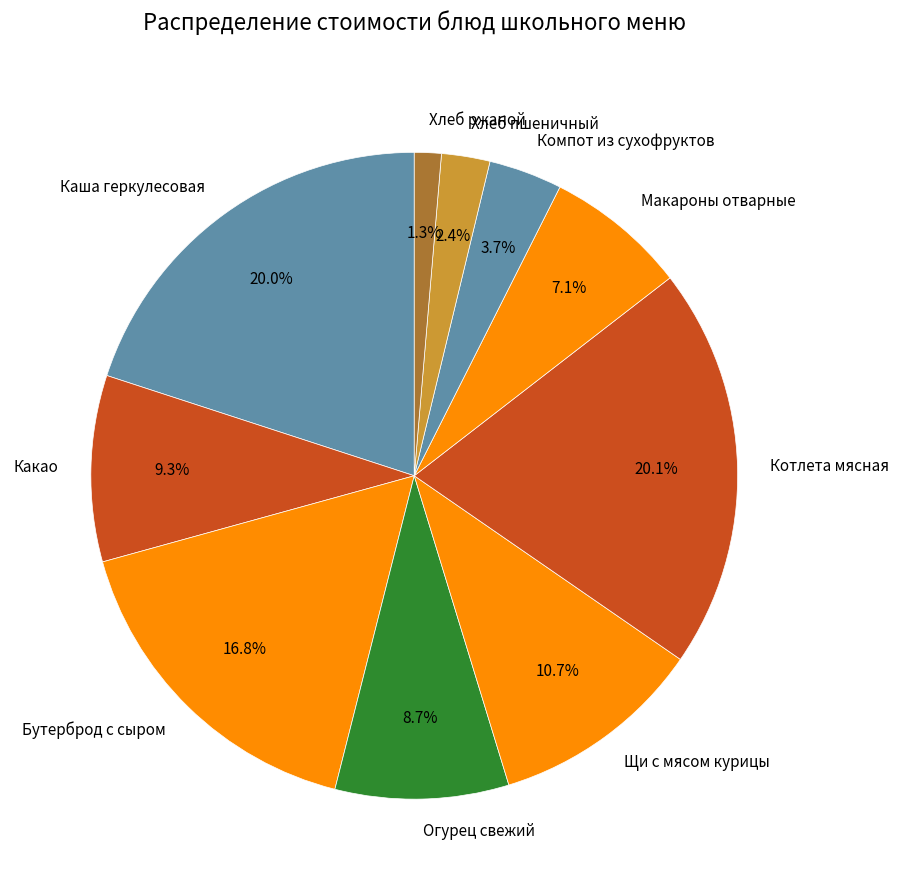

How much of the chart is everything except Хлеб пшеничный?

97.6%